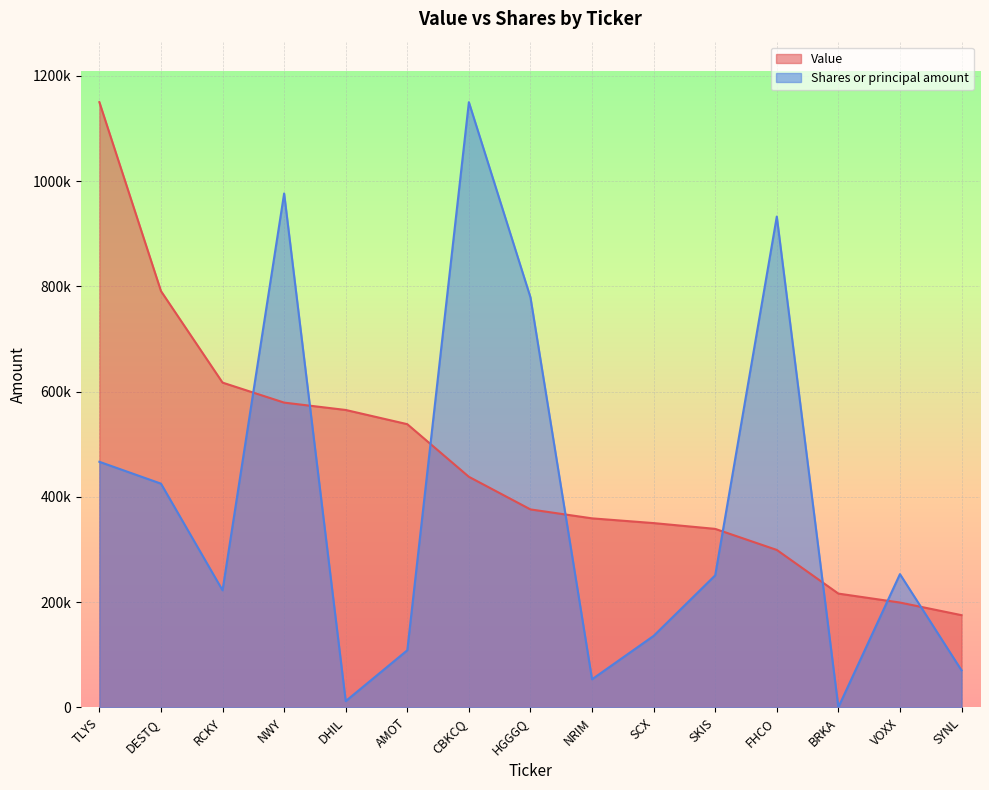

Where do Value and Shares or principal amount first cross each other?

RCKY and NWY